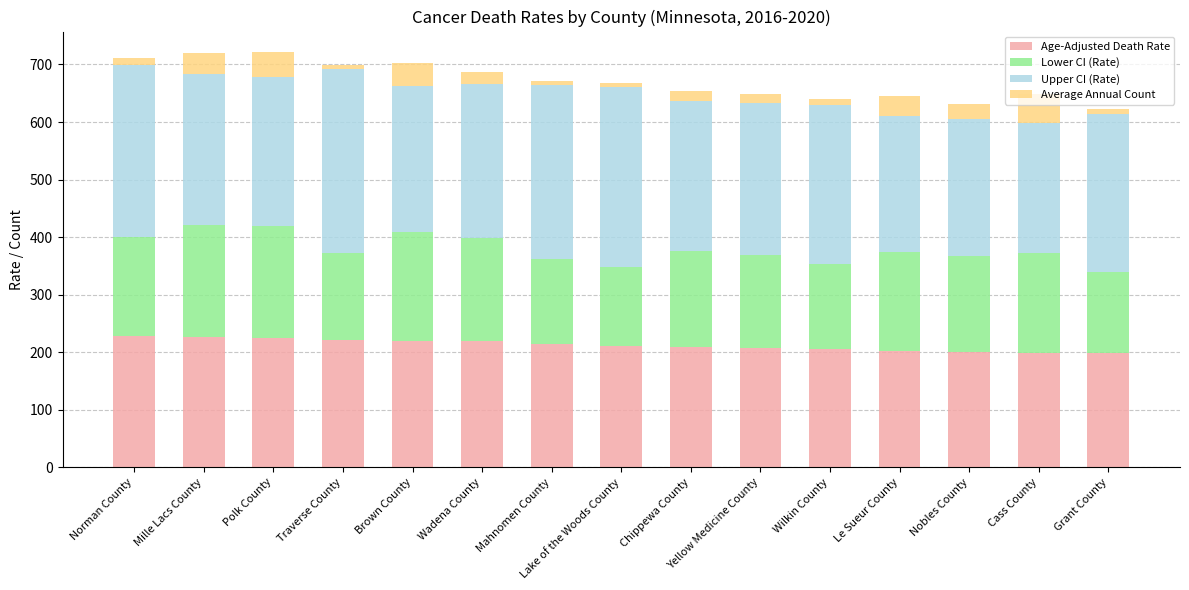

The Age-Adjusted Death Rate series shows 214.3 at Mahnomen County. True or false?

True